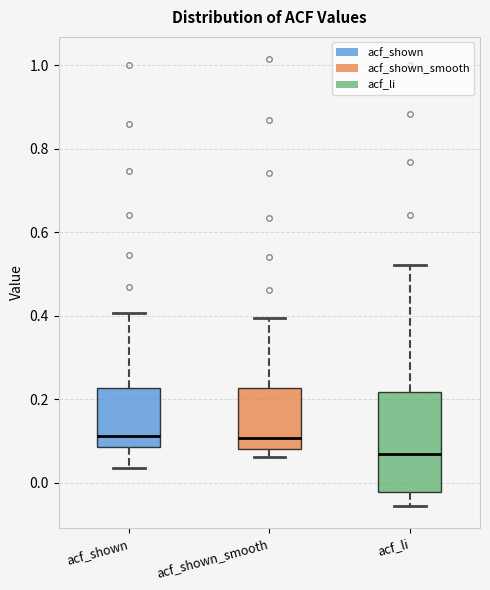

Which box is the tallest, from its lower edge to its upper edge?

acf_li